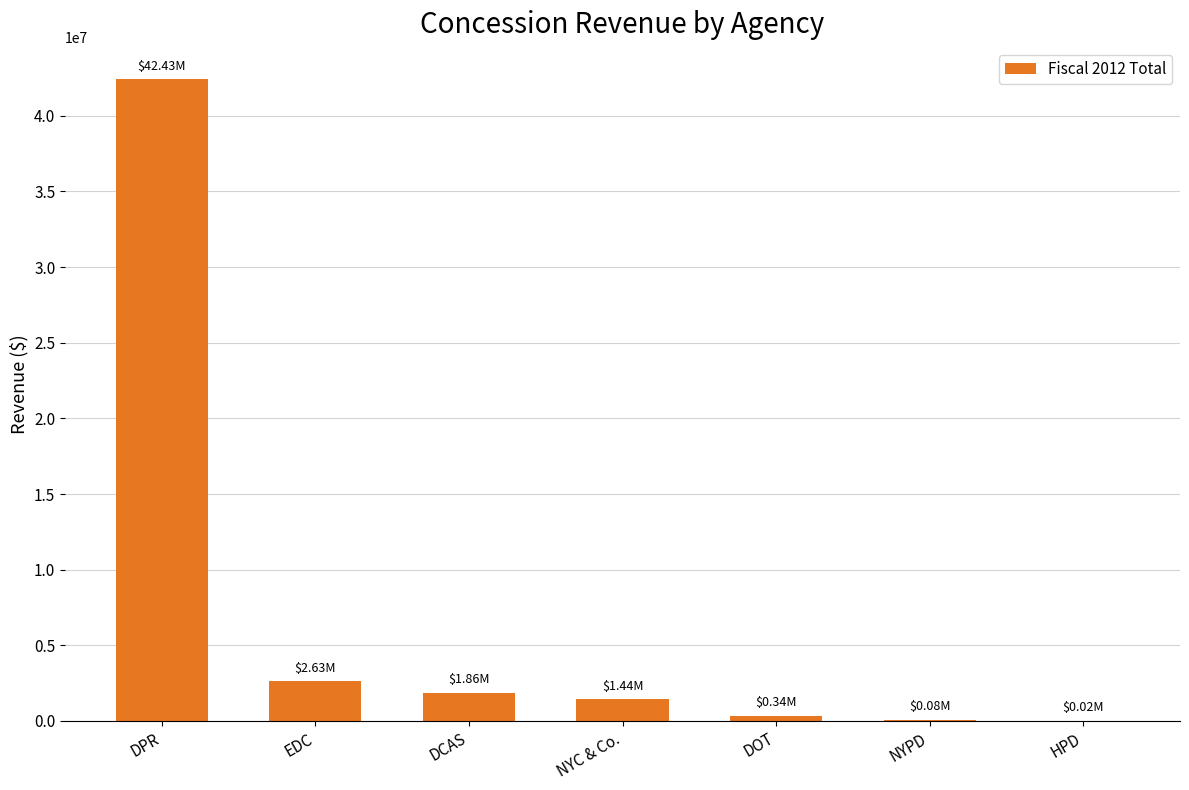

Where is the data nearest to the value 21225954?

EDC